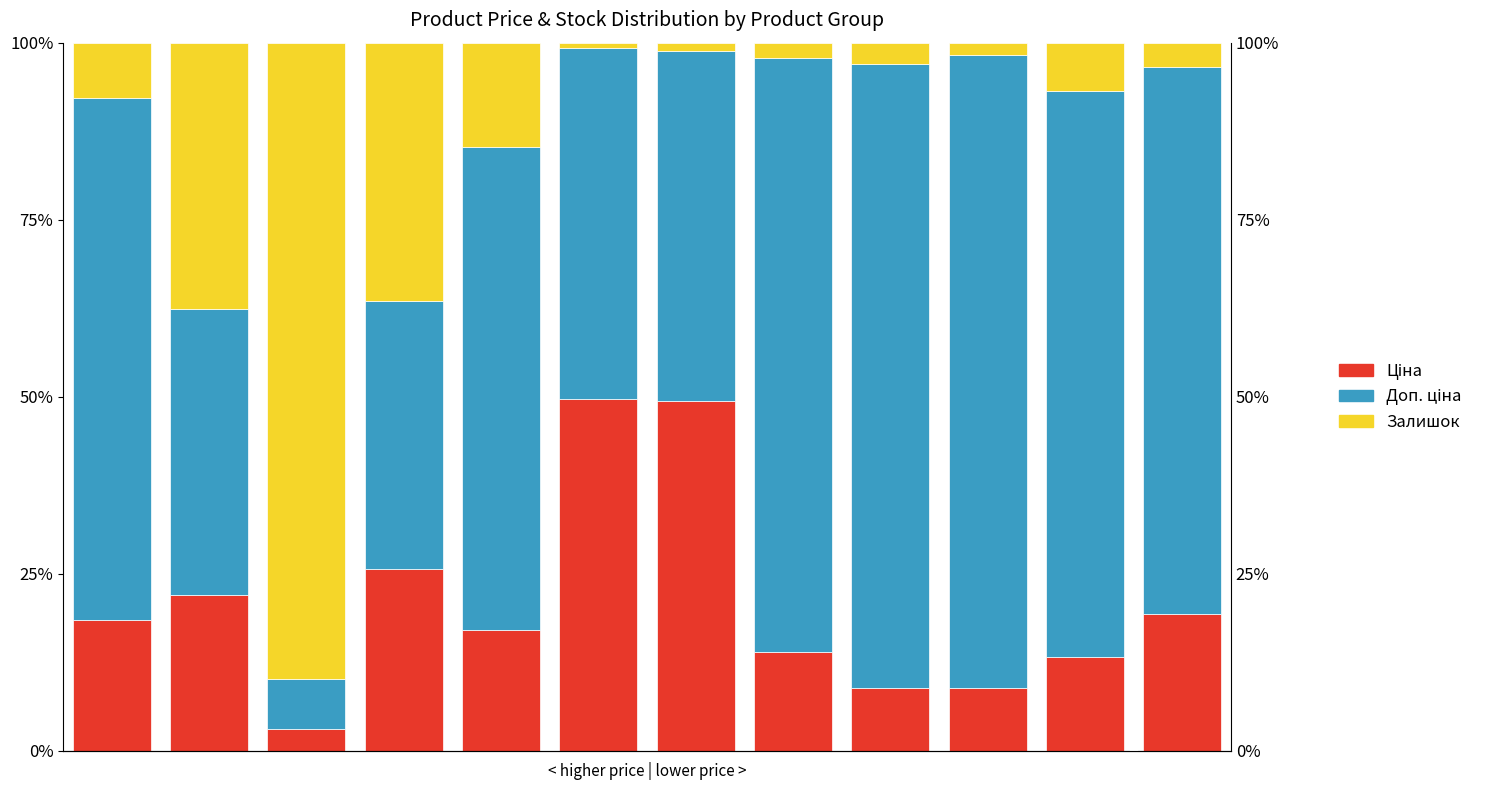

What are all the series names shown in the legend?

Ціна, Доп. ціна, Залишок